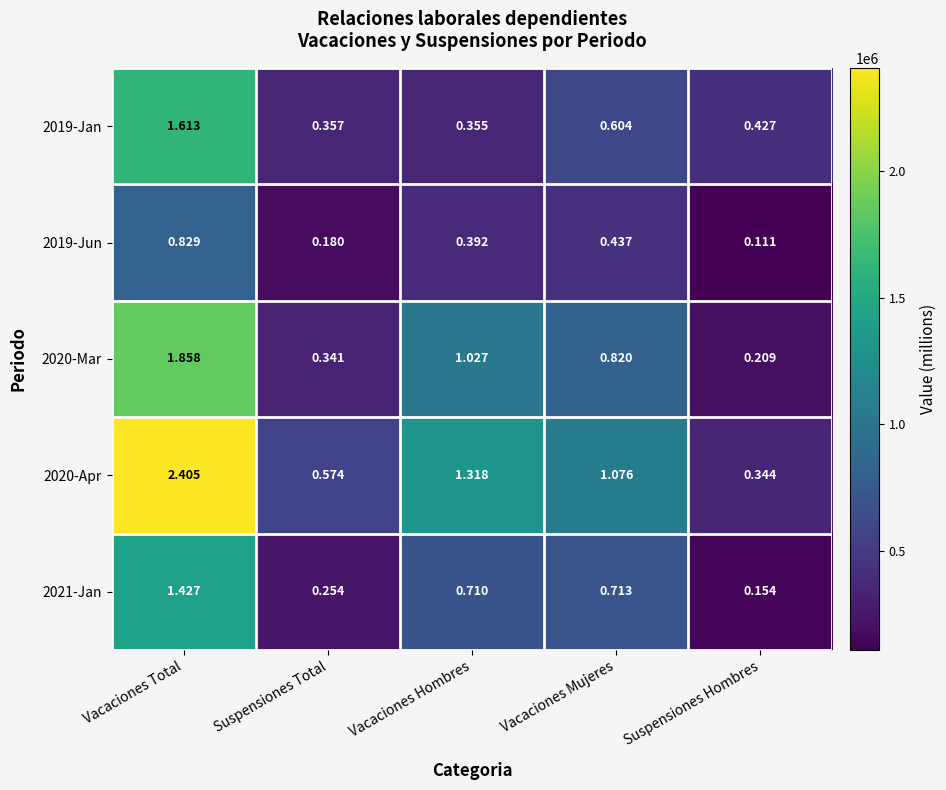

At which category is the sum across all series the highest?

Vacaciones Total